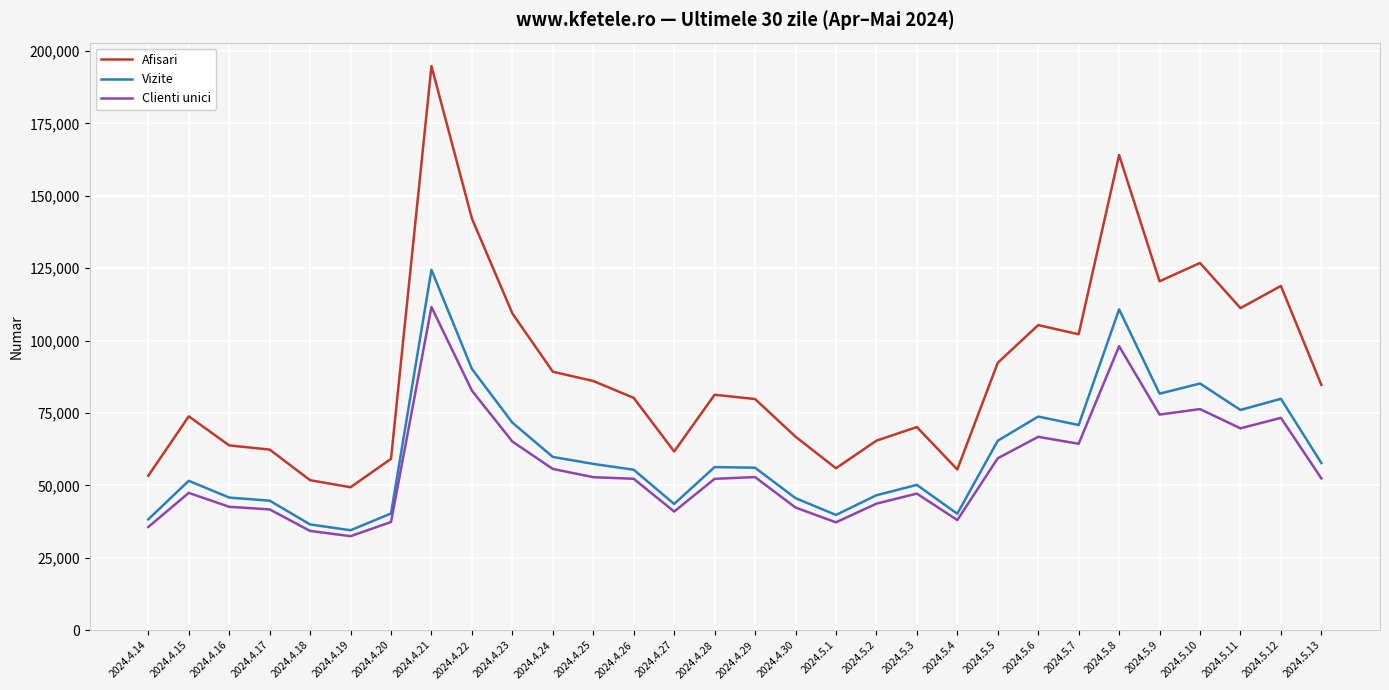

What is the difference between the Clienti unici values at 2024.4.18 and 2024.4.22?

48454